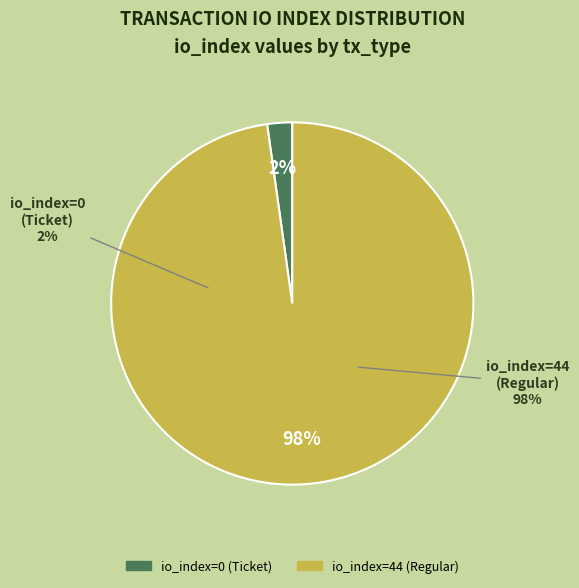

What is the largest slice in the pie chart?

io_index=44 (Regular)